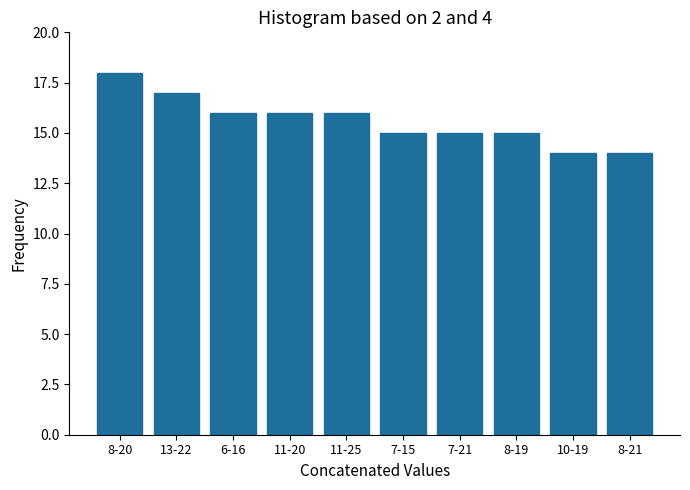

Reading left to right, list all the values displayed in this chart.

18	17	16	16	16	15	15	15	14	14